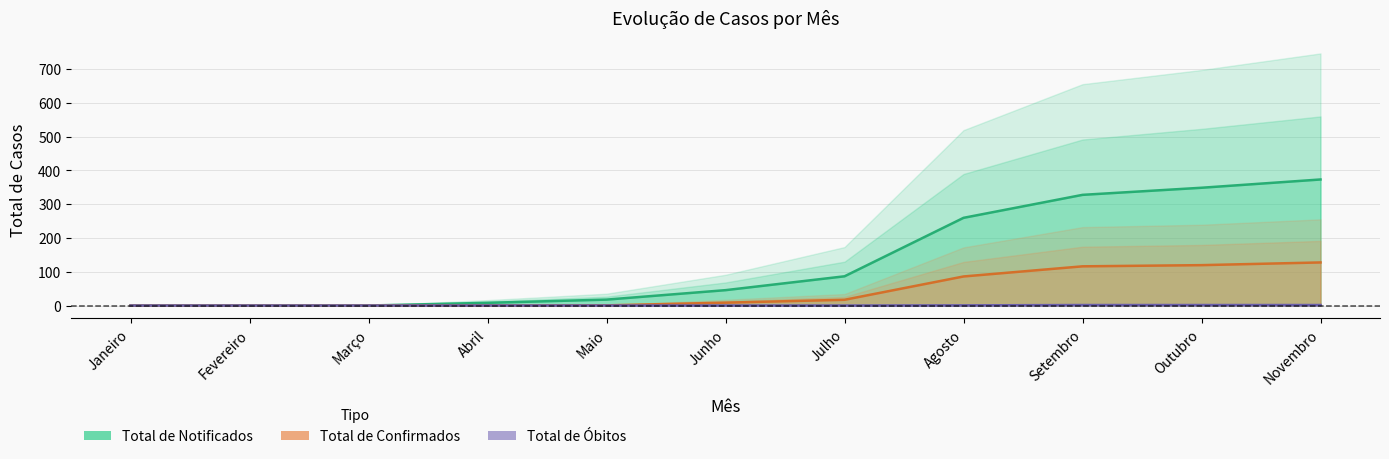

What is the label of the 10th point from the right?

Fevereiro